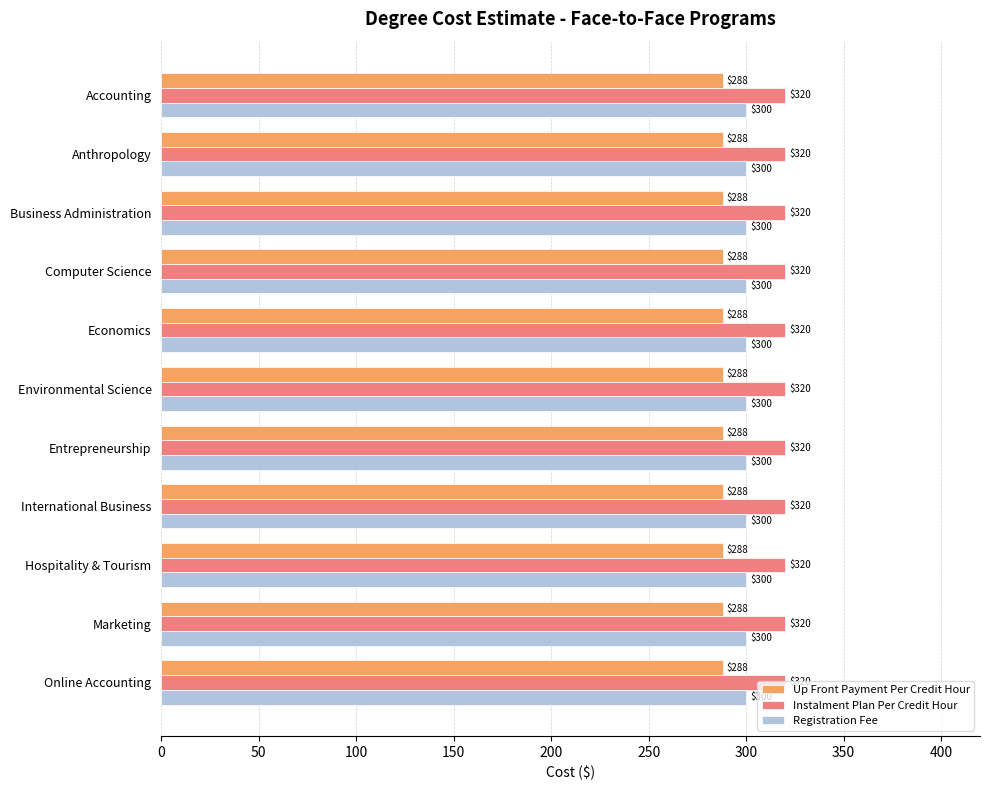

Is it true that Registration Fee equals 79 at Economics?

False